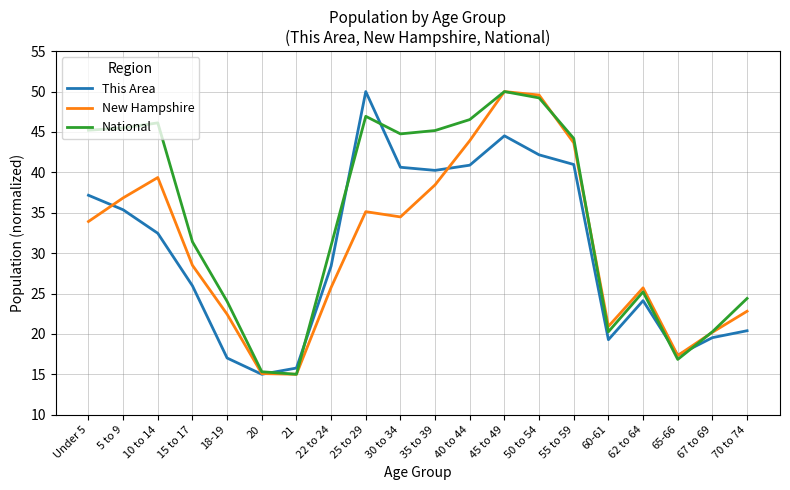

What is the spread (max minus min) of values at 67 to 69?

0.7